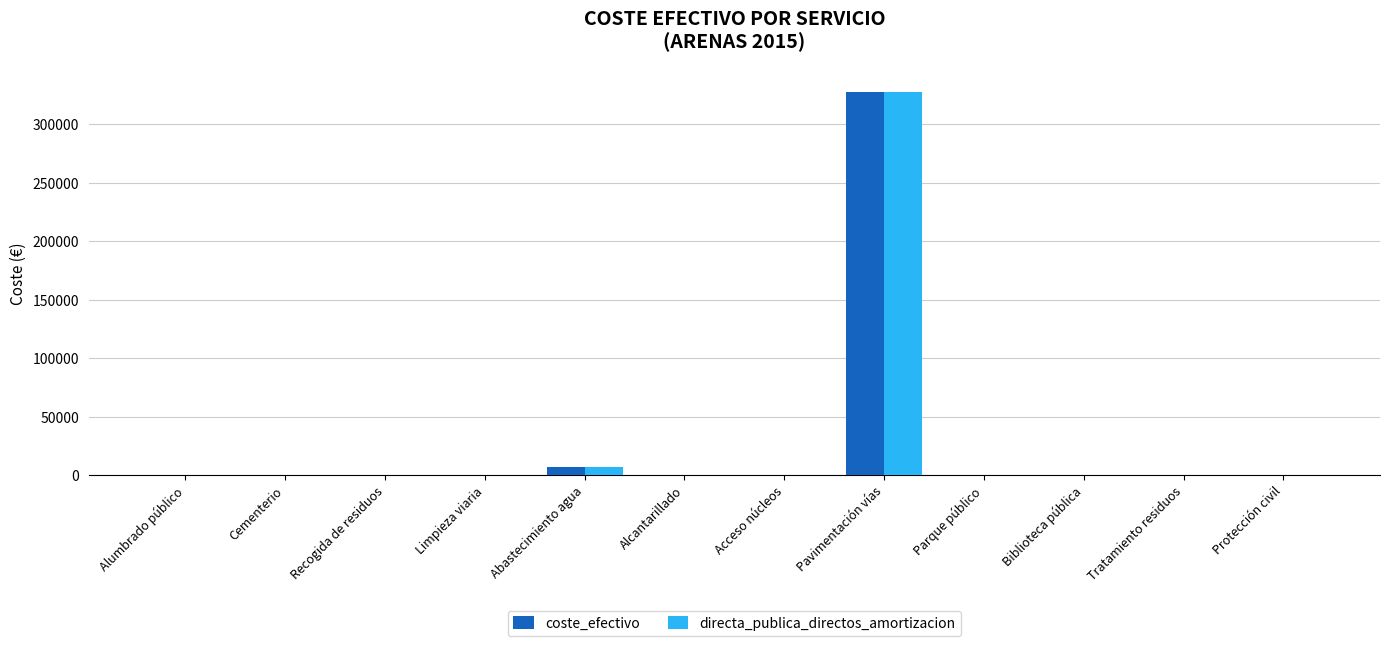

True or false: directa_publica_directos_amortizacion has a value of -185309.7 at Alumbrado público.

False